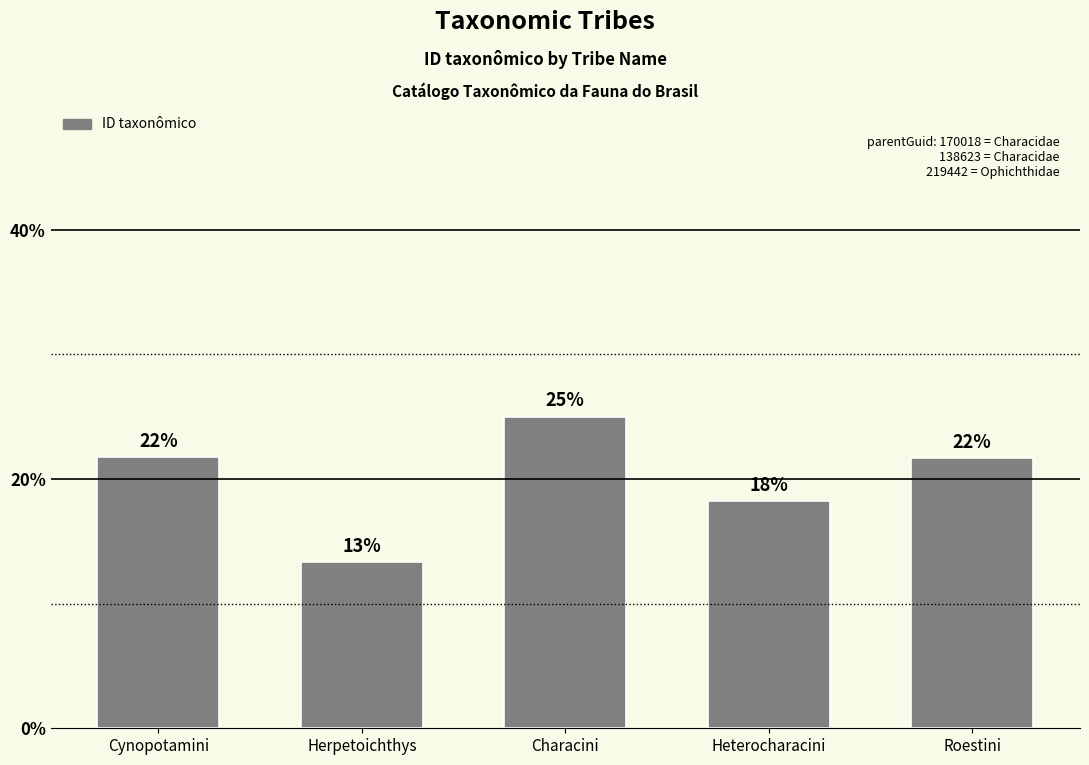

Are the bars horizontal?

No